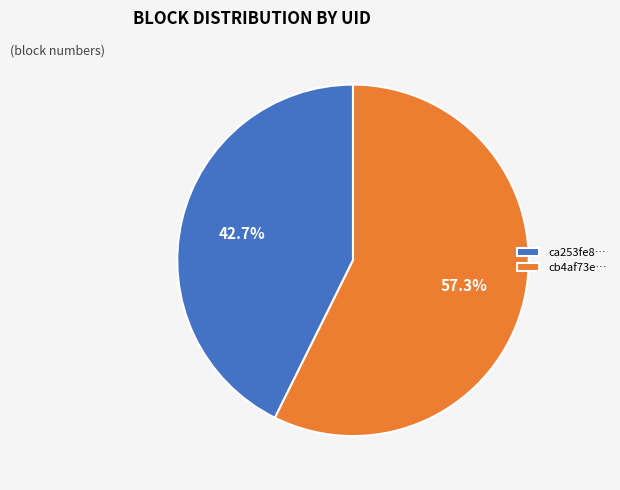

Between ca253fe8… and cb4af73e…, which is larger?

cb4af73e…